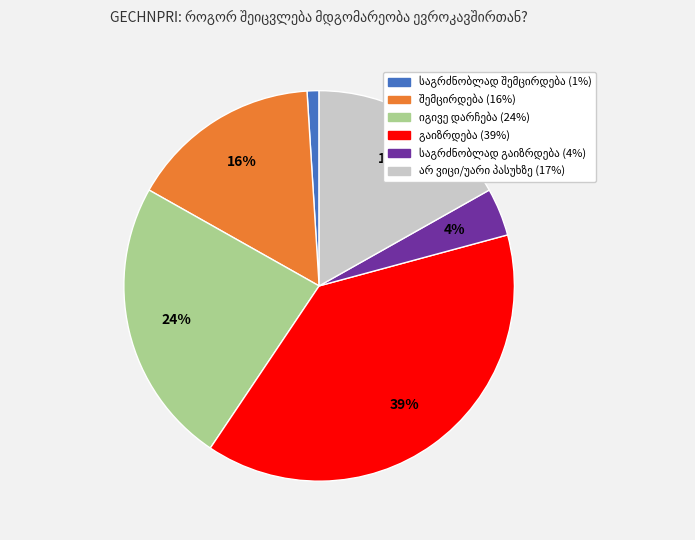

To the nearest percent, what is the average slice percentage?

17%